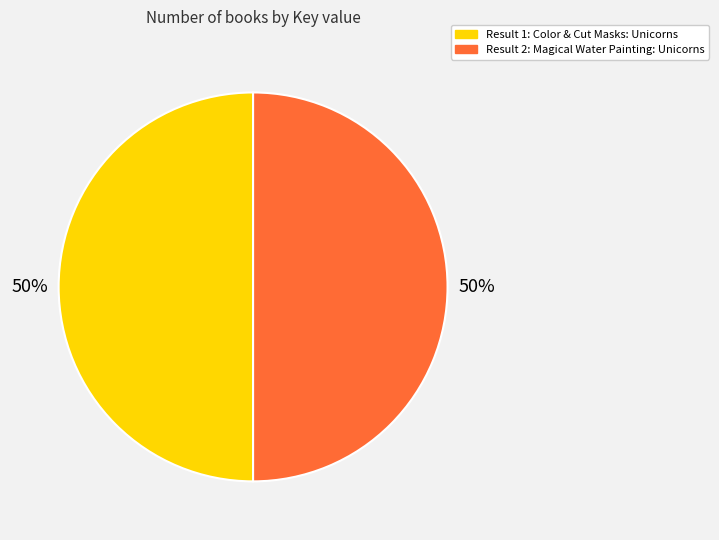

To the nearest percent, what is the average slice percentage?

50%